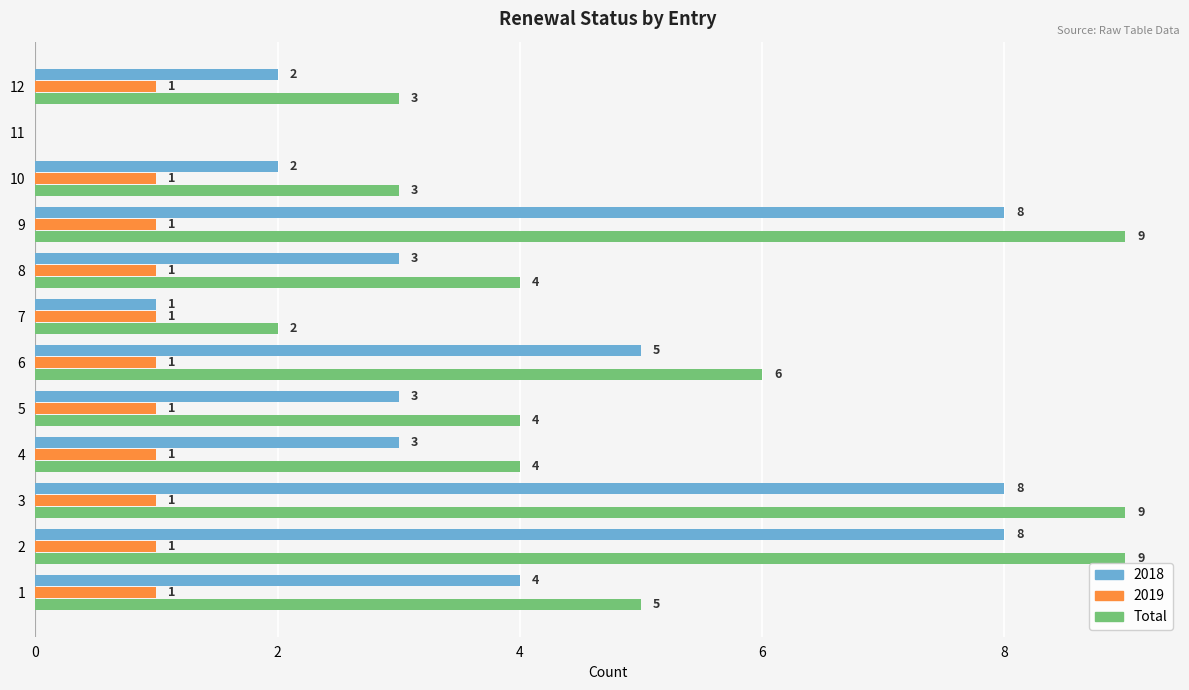

How many 2019 values are between 1 and 2?

11